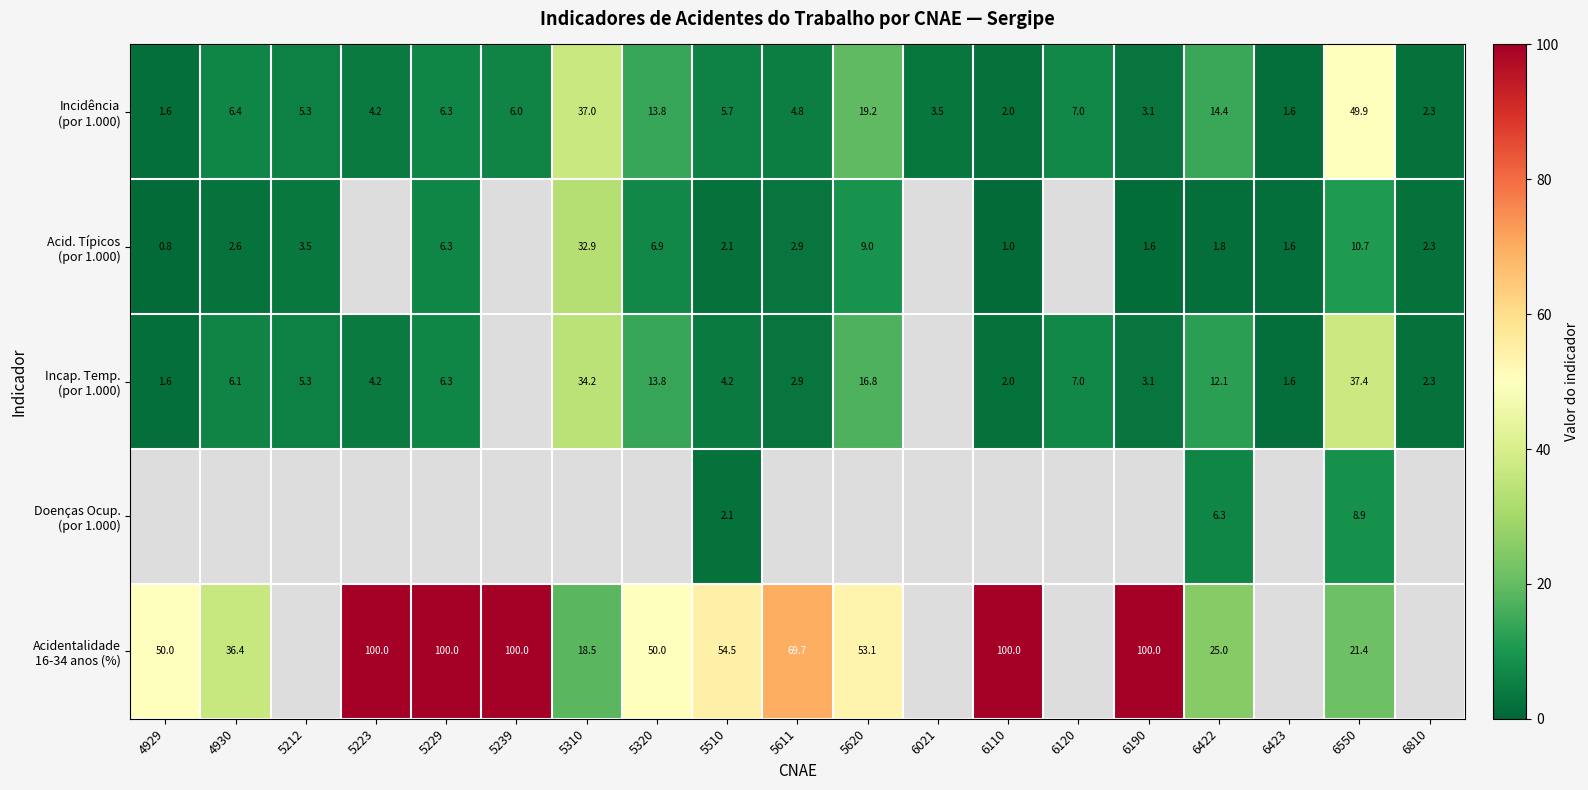

How many series are shown in this chart?

5